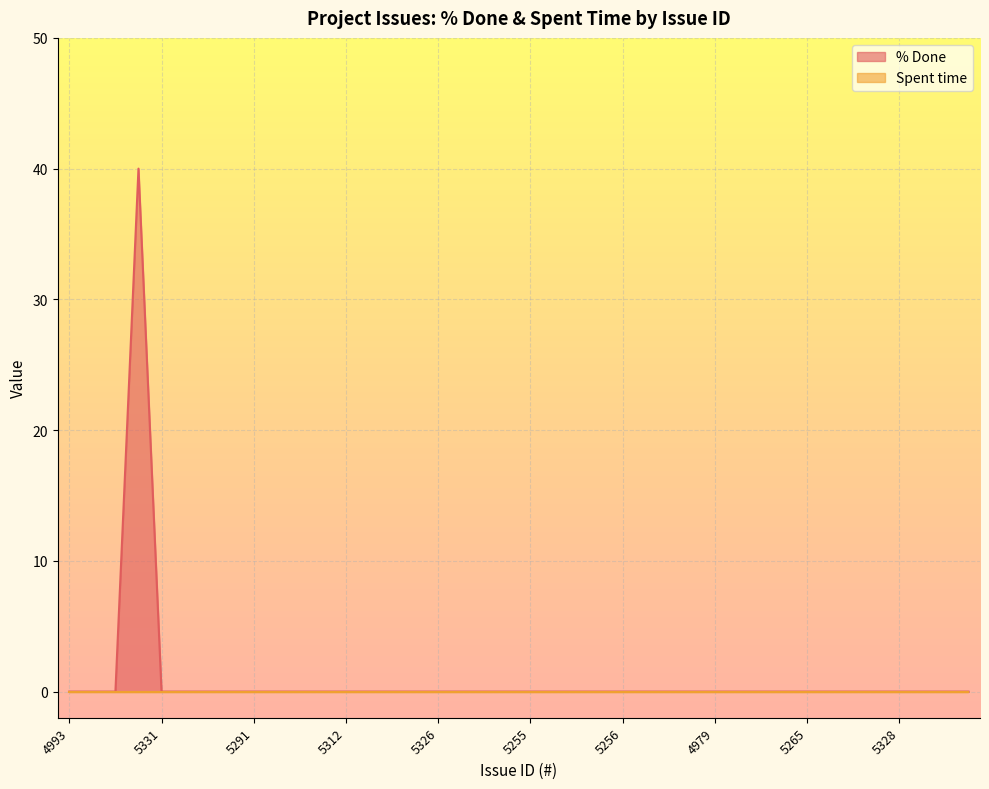

What is the label of the 7th point from the right?

5263